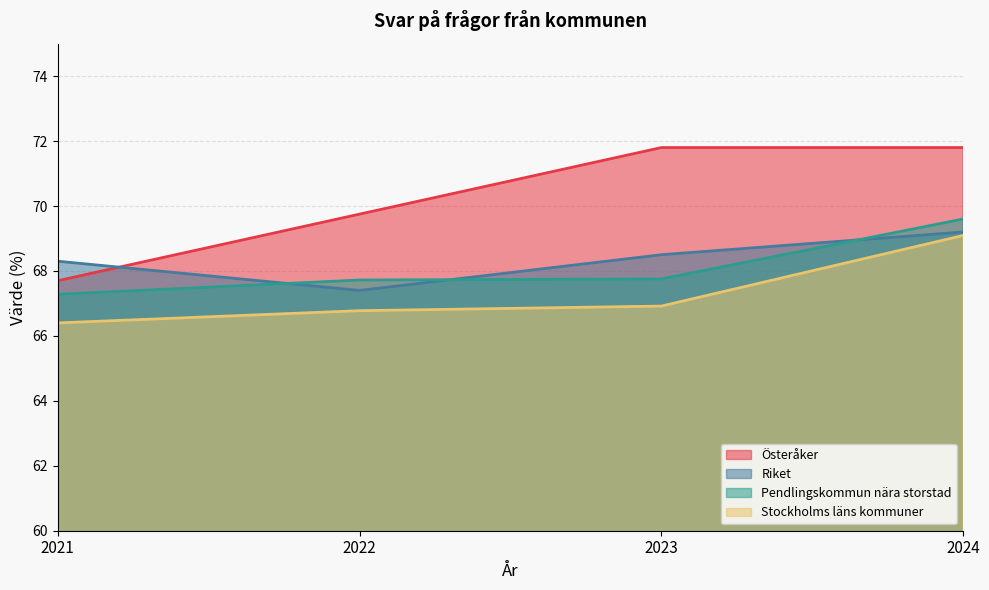

True or false: Stockholms läns kommuner and Österåker intersect in this chart.

False